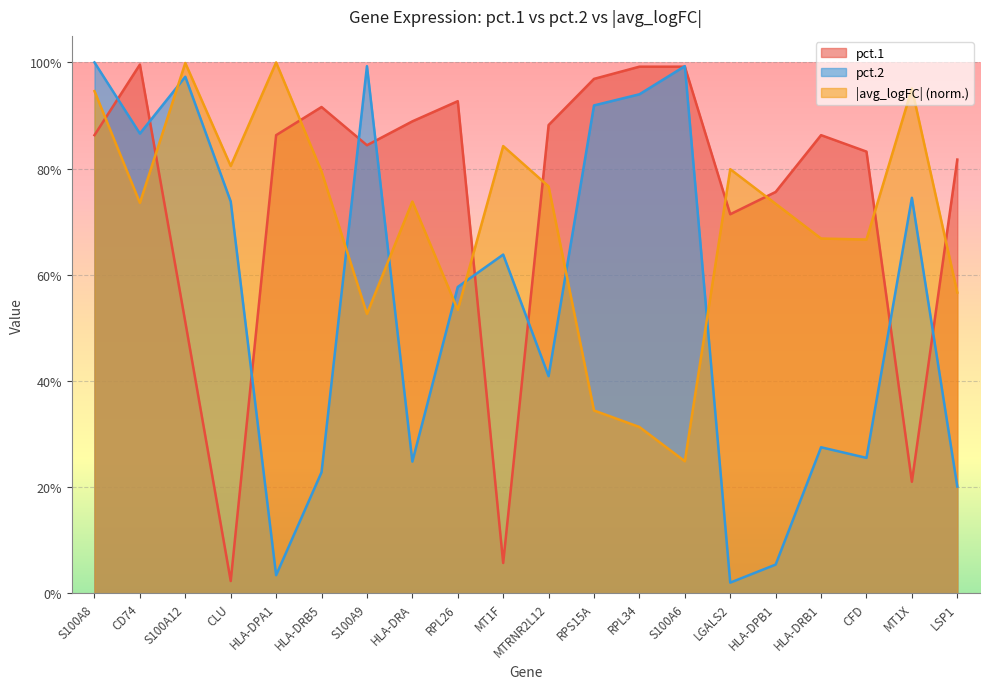

In avg_logFC_abs, how many points are lower than both neighbors (excluding endpoints)?

6